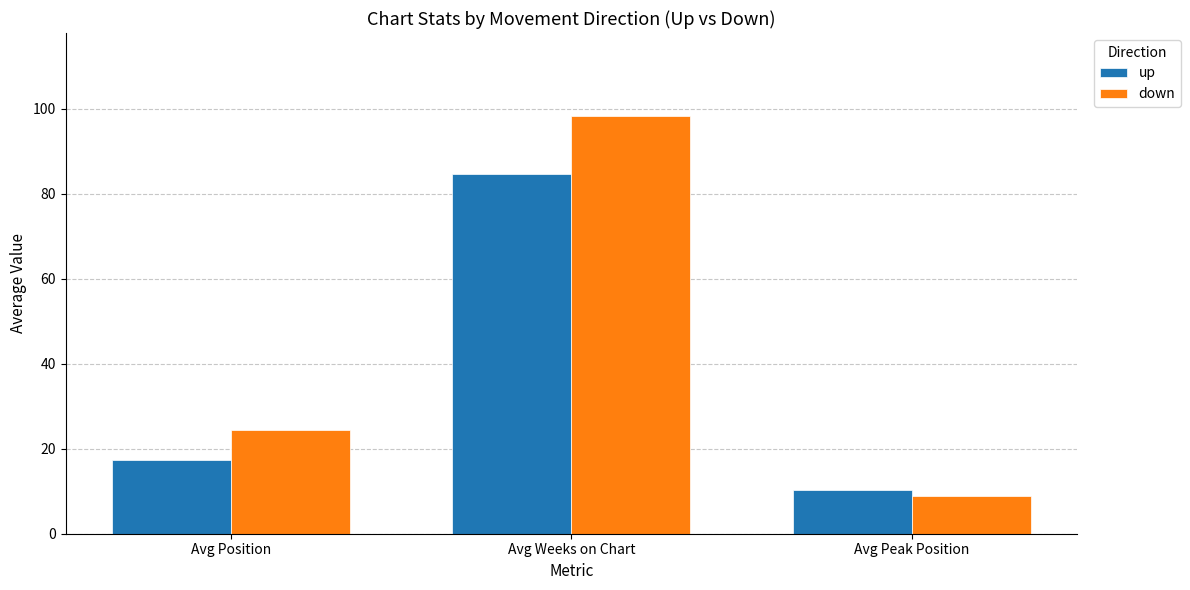

What is the label of the 1st bar from the right?

Avg Peak Position